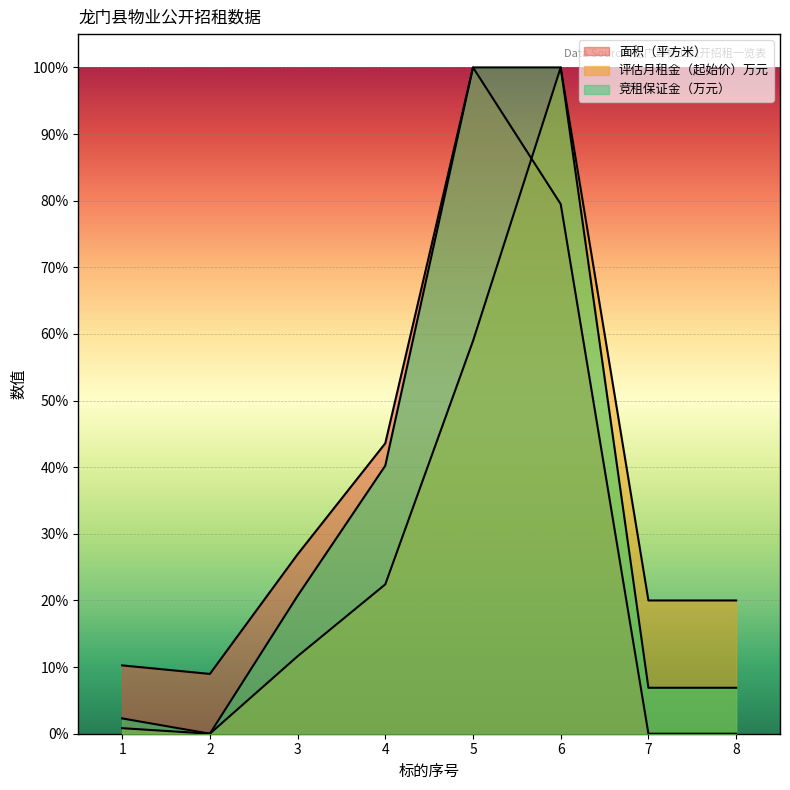

How many values in the 面积（平方米） series are below 26?

4